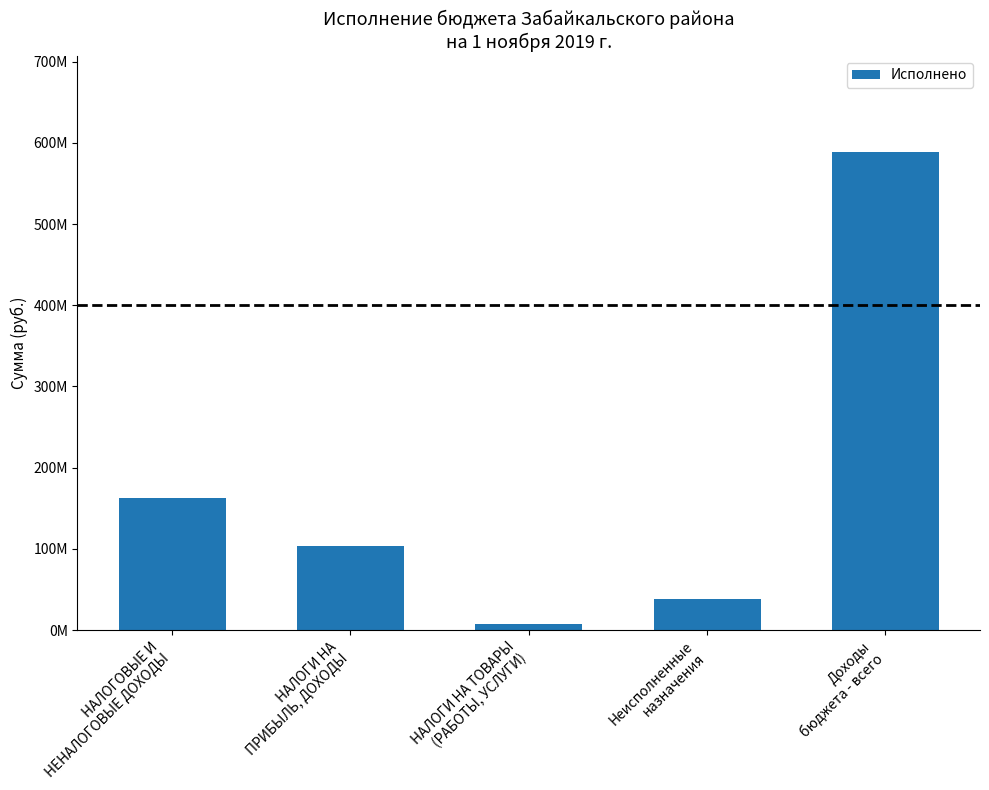

What is the label of the 2nd bar from the right?

Неисполненные
назначения